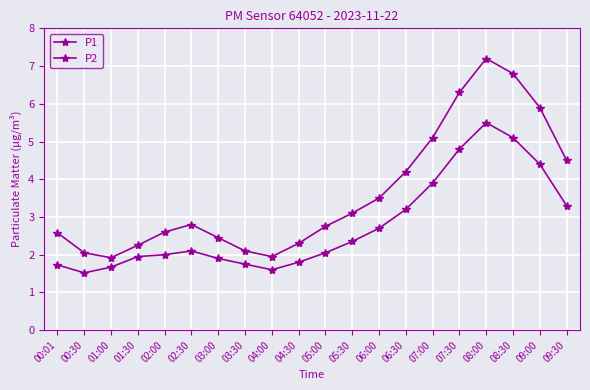

Reading right to left, extract all data points from this chart.

P1: 09:30=4.5	09:00=5.9	08:30=6.8	08:00=7.2	07:30=6.3	07:00=5.1	06:30=4.2	06:00=3.5	05:30=3.1	05:00=2.8	04:30=2.3	04:00=1.9	03:30=2.1	03:00=2.5	02:30=2.8	02:00=2.6	01:30=2.2	01:00=1.9	00:30=2.0	00:01=2.6
P2: 09:30=3.3	09:00=4.4	08:30=5.1	08:00=5.5	07:30=4.8	07:00=3.9	06:30=3.2	06:00=2.7	05:30=2.4	05:00=2.0	04:30=1.8	04:00=1.6	03:30=1.8	03:00=1.9	02:30=2.1	02:00=2.0	01:30=1.9	01:00=1.7	00:30=1.5	00:01=1.7